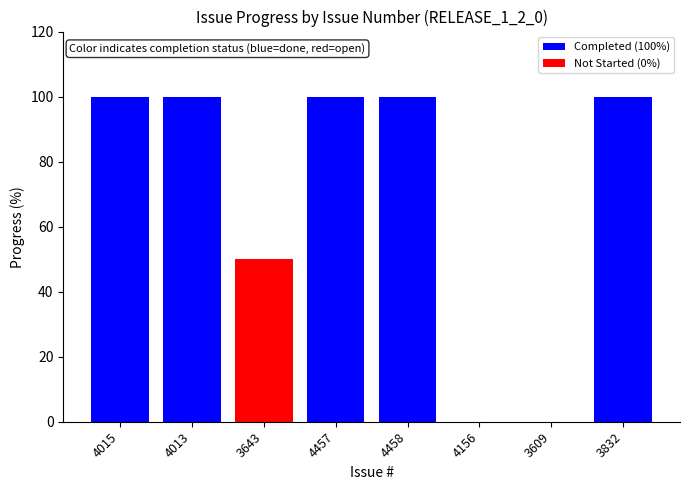

List the labels in order of value, largest first.

4015, 4013, 4457, 4458, 3832, 3643, 4156, 3609